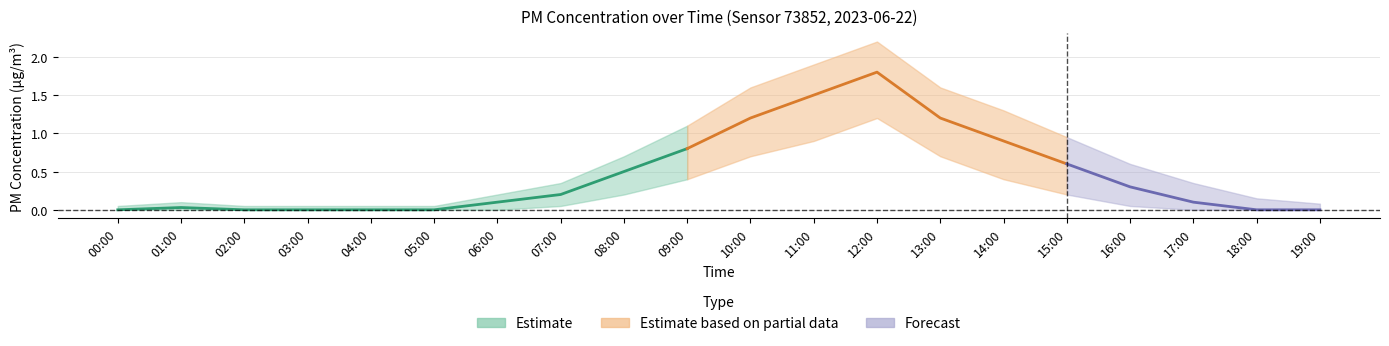

The value of P1 at 16:00 is 0.2. True or false?

False